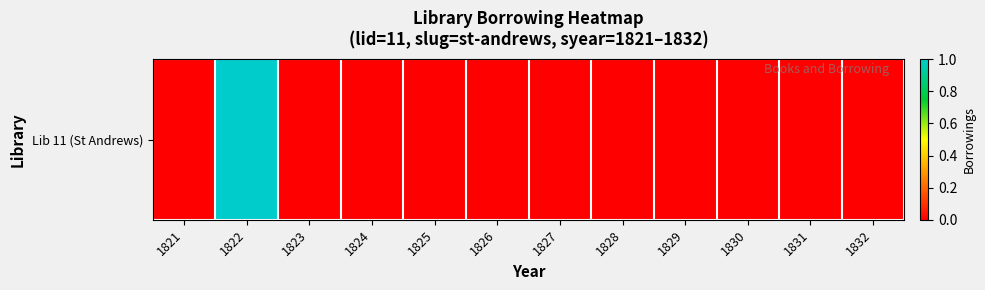

Reading right to left, what are all the values shown in this chart?

1832=0	1831=0	1830=0	1829=0	1828=0	1827=0	1826=0	1825=0	1824=0	1823=0	1822=1	1821=0